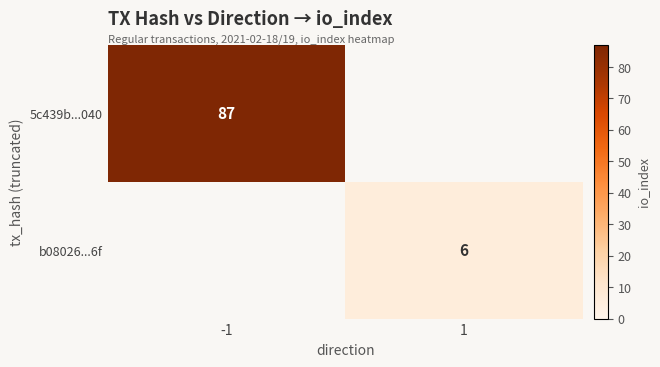

Count the number of data series in this chart.

2